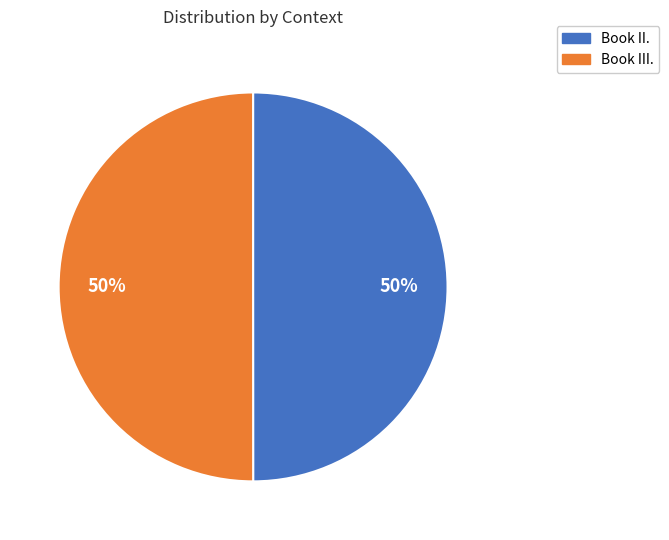

Is it true that Book III. is 44% of the pie?

False